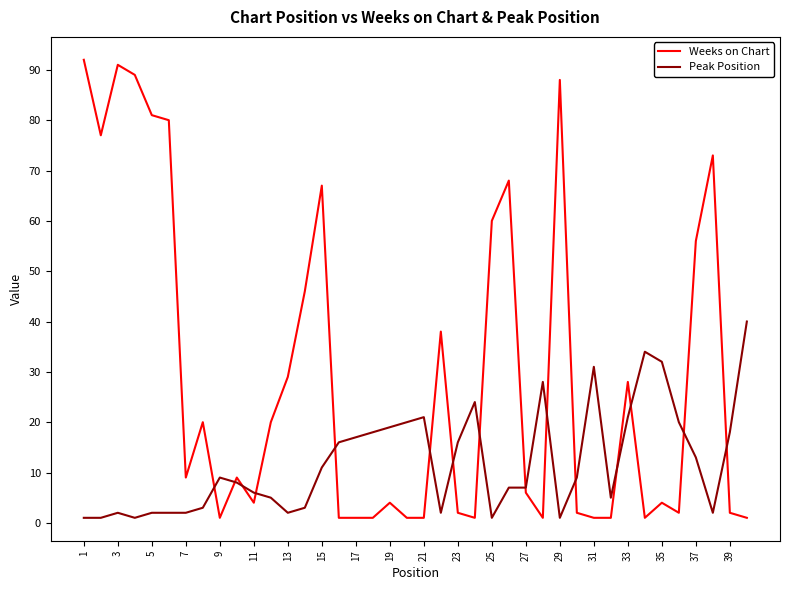

What is the maximum value shown in the chart?

92